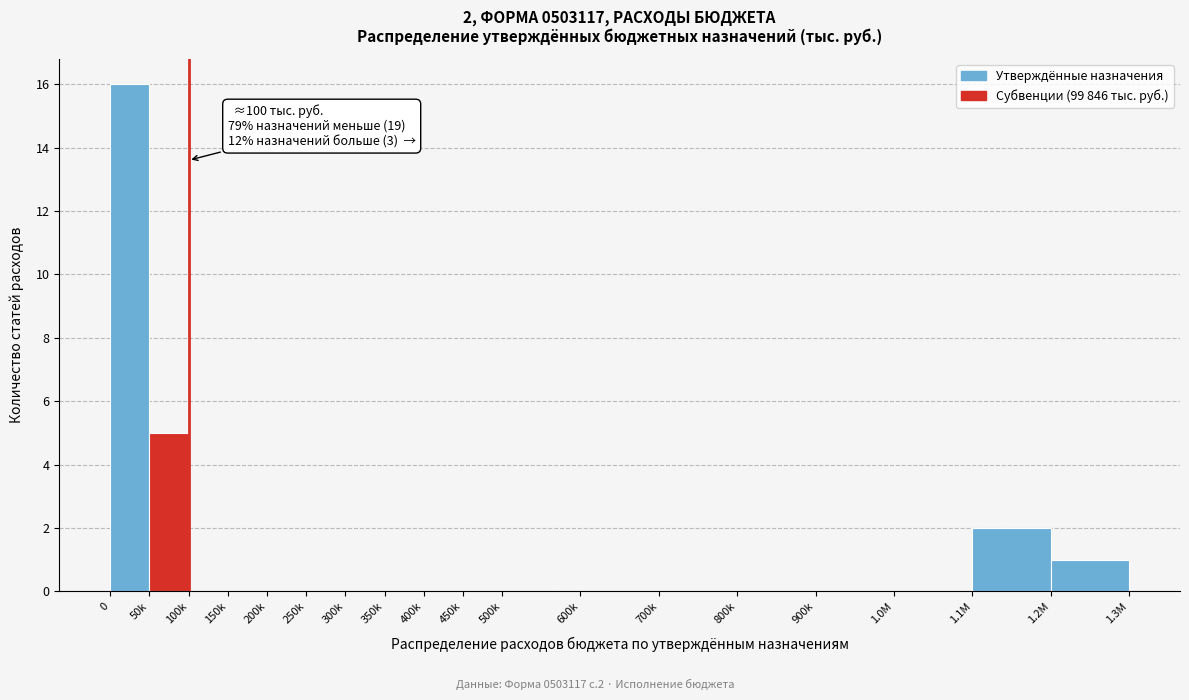

Reading left to right, list all the values displayed in this chart.

0=16	50k=5	100k=0	150k=0	200k=0	250k=0	300k=0	350k=0	400k=0	450k=0	500k=0	600k=0	700k=0	800k=0	900k=0	1.0M=0	1.1M=2	1.2M=1